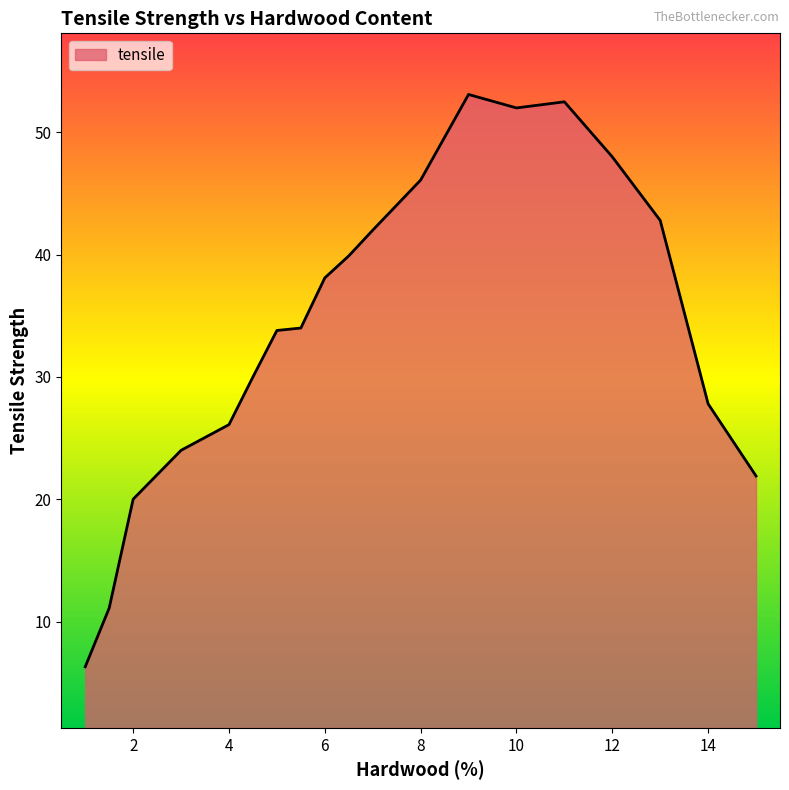

What is the smallest value displayed?

6.3